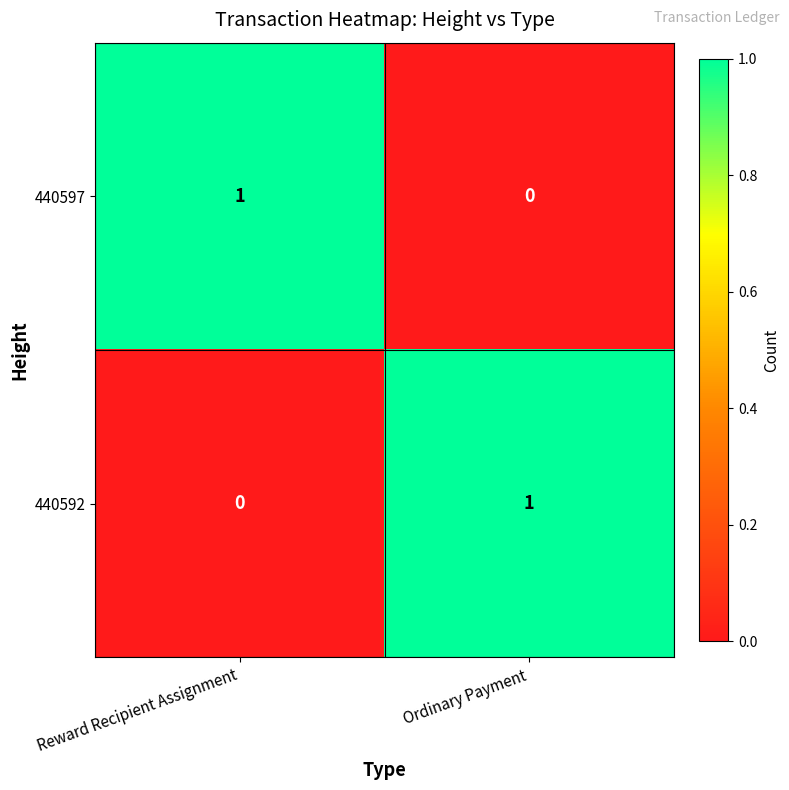

Reading right to left, extract all data points from this chart.

440597: 0	1
440592: 1	0